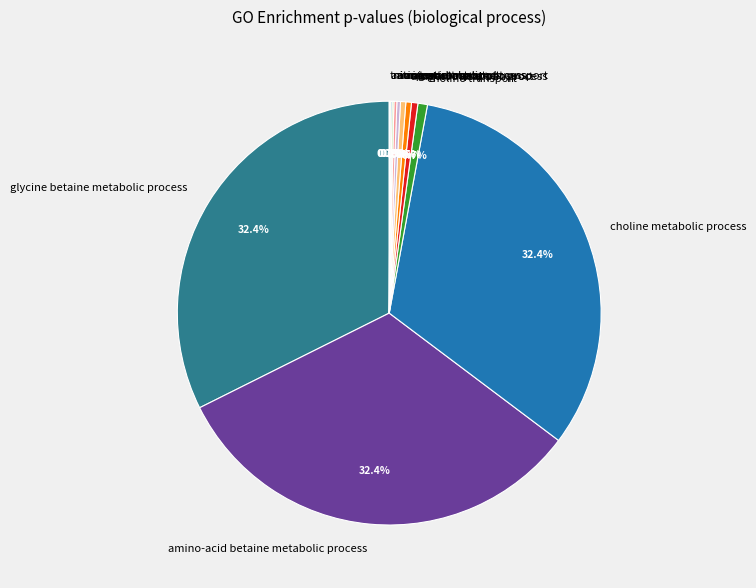

Approximately how many times larger is the value at amino-acid betaine metabolic process compared to choline metabolic process?

1.0